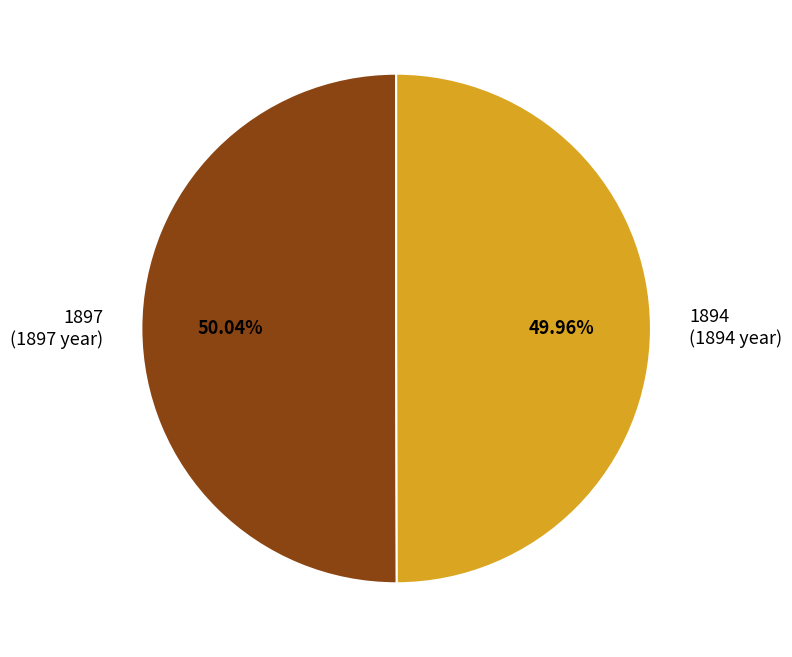

How many slices are in this pie chart?

2